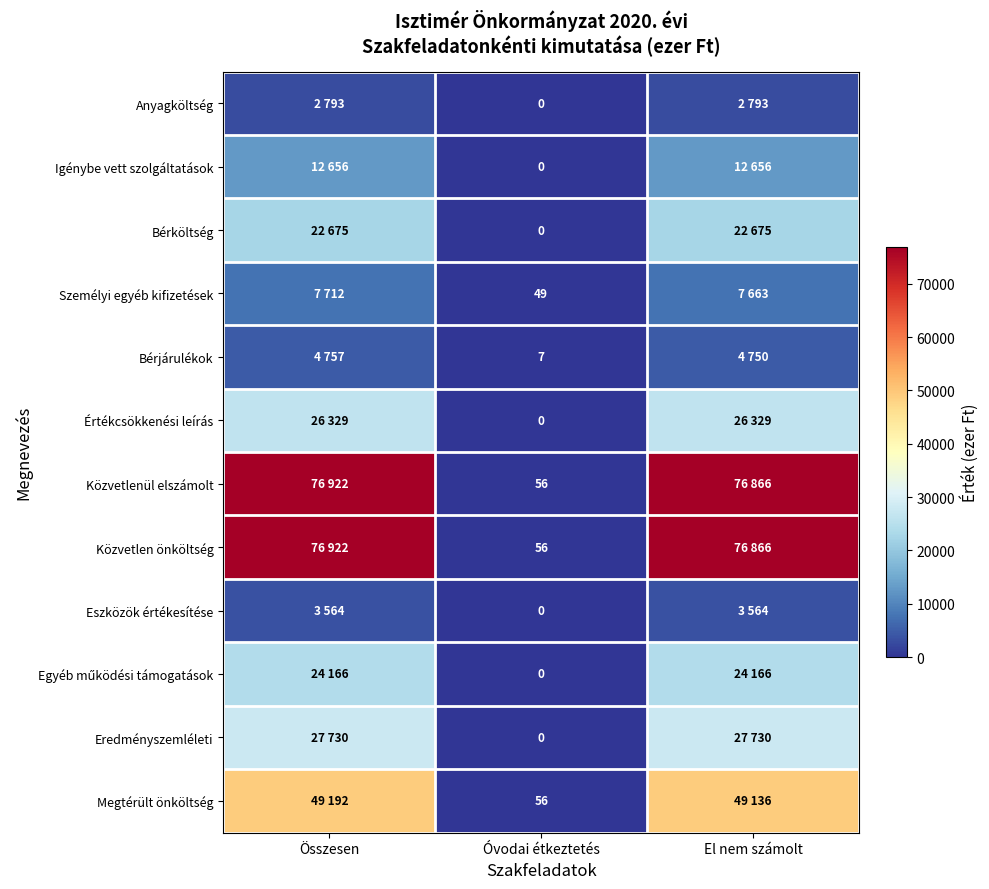

The Közvetlenül elszámolt series shows 79 at Óvodai étkeztetés. True or false?

False